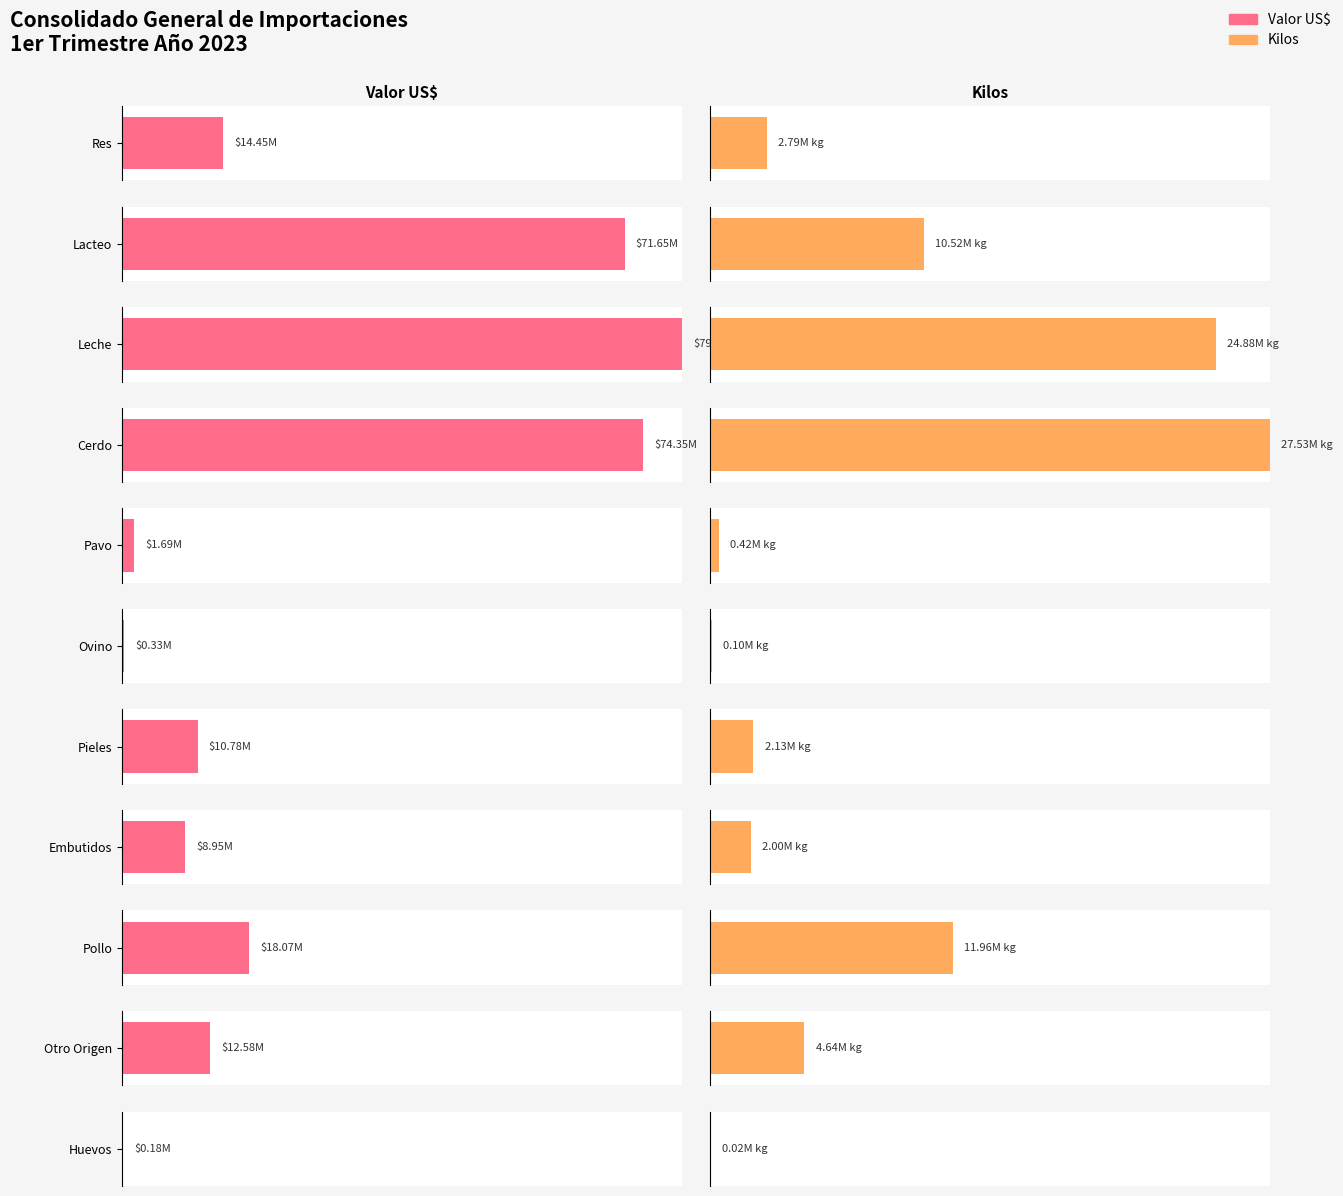

What is the total value across all series at Embutidos?

10948639.8